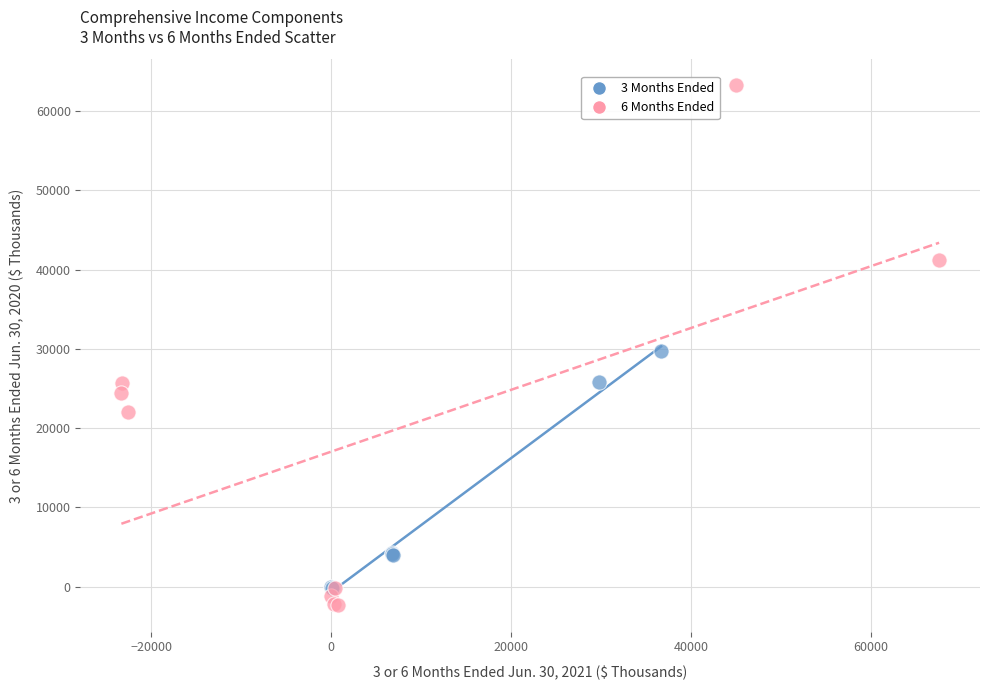

Which series has the largest Y range (max minus min)?

6 Months Ended